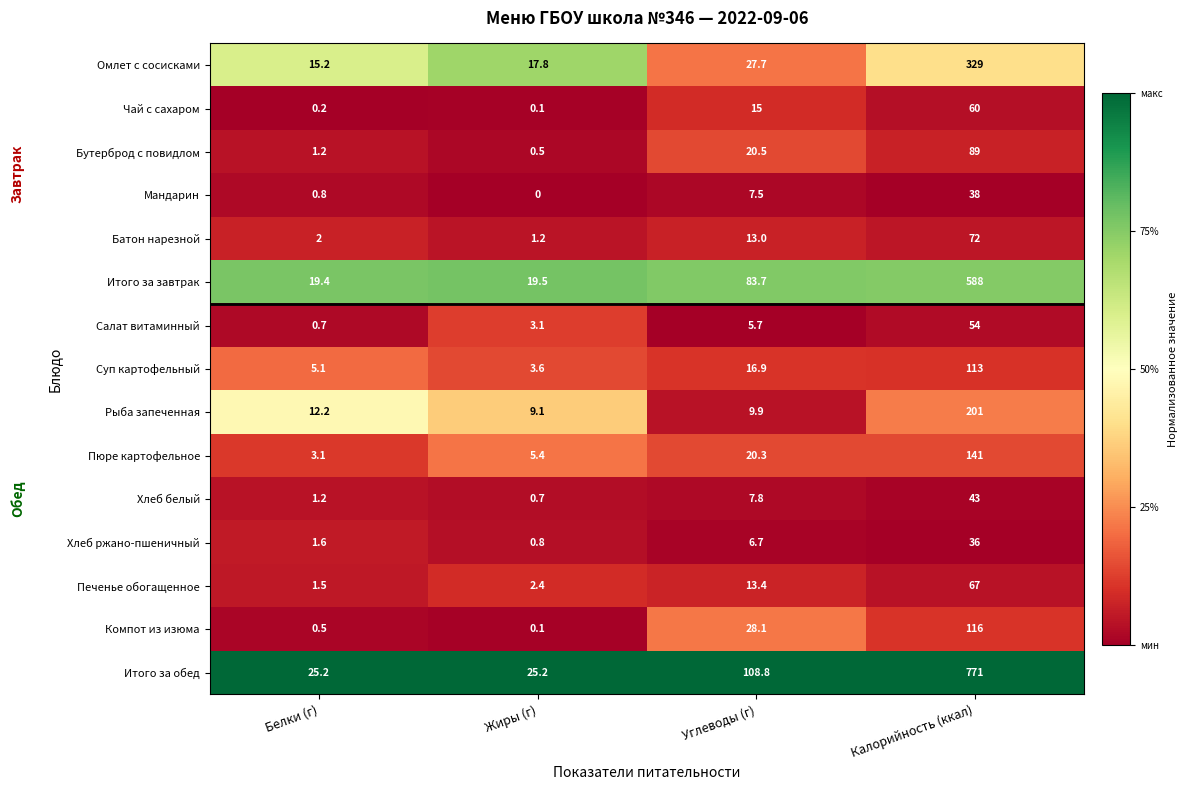

Which series has the widest spread of values?

Итого за обед